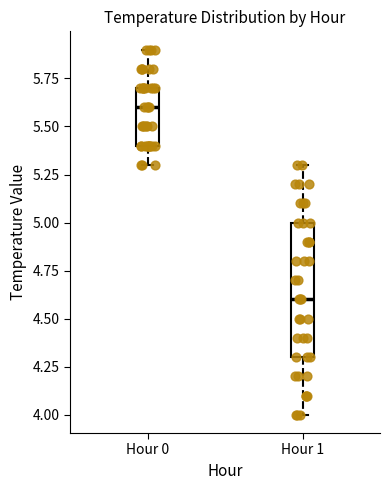

Where does the lower whisker of the box for Hour 0 end on the y-axis? The values are not printed on the chart, so give them approximately, as read against the axis.

5.3